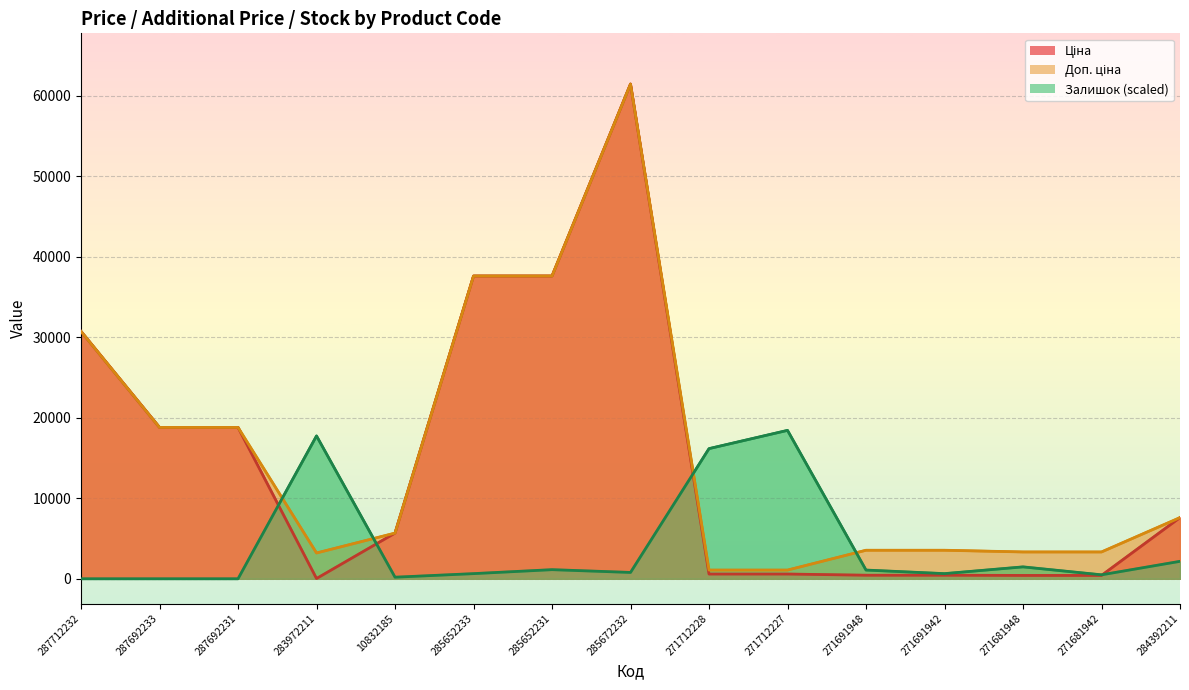

List the labels in order of Доп. ціна value, smallest first.

271712228, 271712227, 283972211, 271681948, 271681942, 271691948, 271691942, 10832185, 284392211, 287692233, 287692231, 287712232, 285652233, 285652231, 285672232